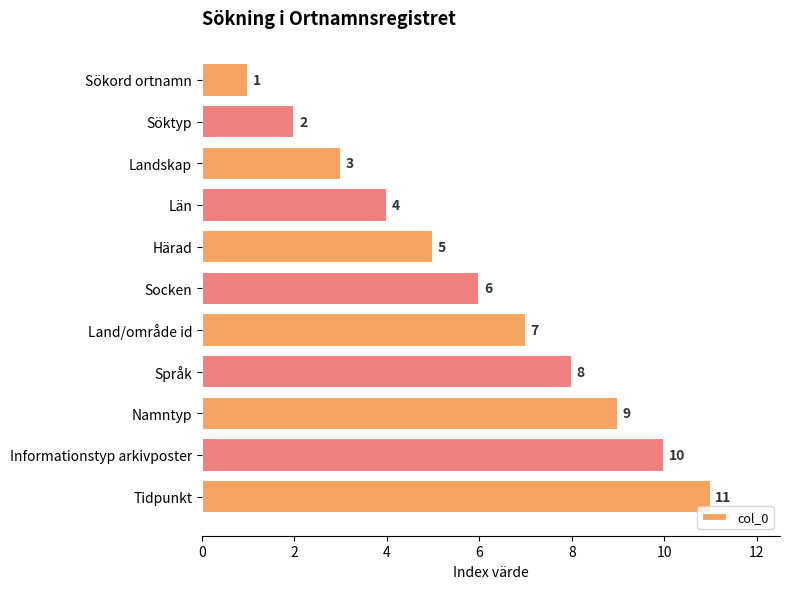

Are the bars grouped side by side (vs. stacked)?

No